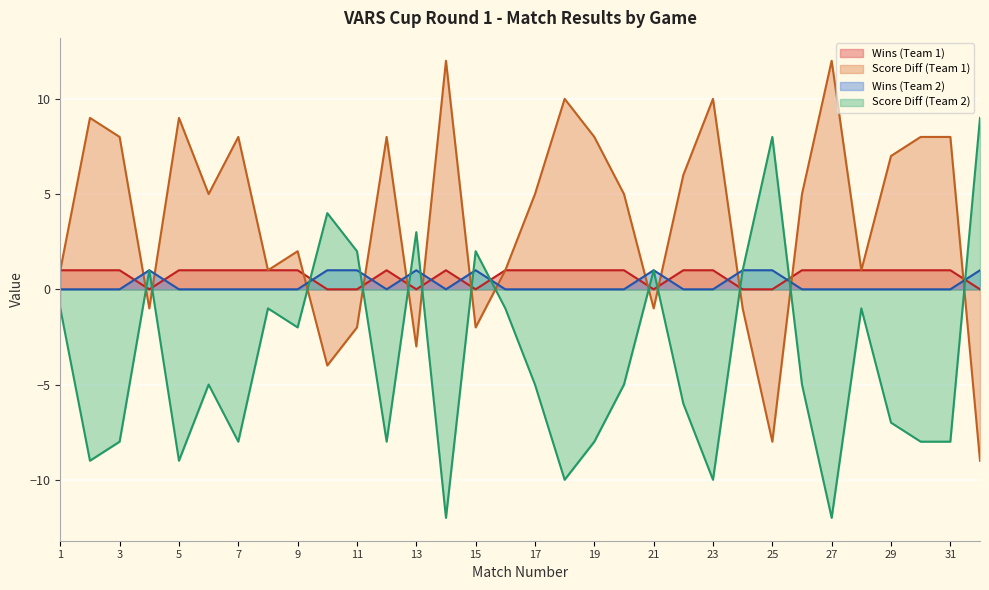

What is the maximum value for Score Diff (Team 2)?

9